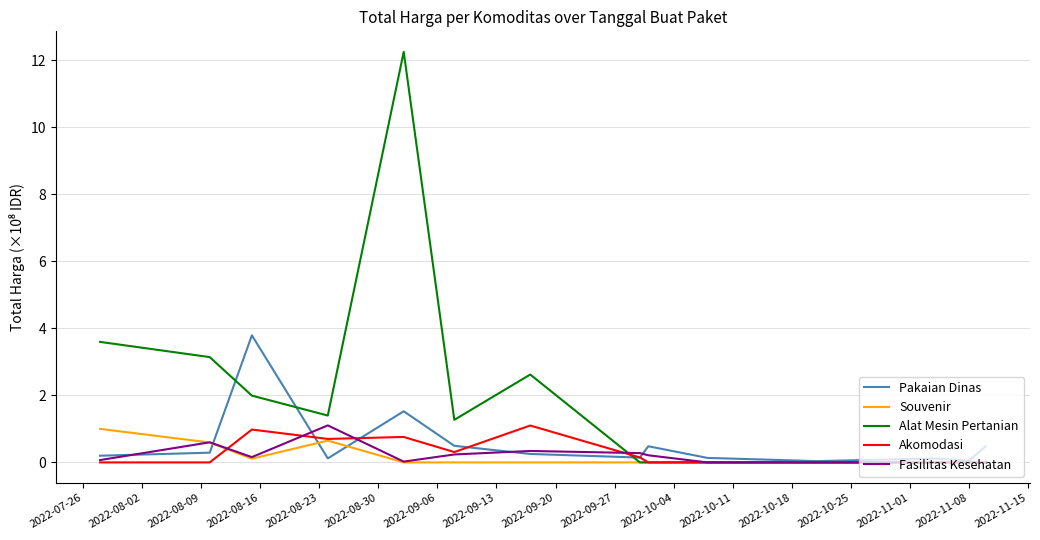

Which series has the largest range (max minus min)?

Alat Mesin Pertanian